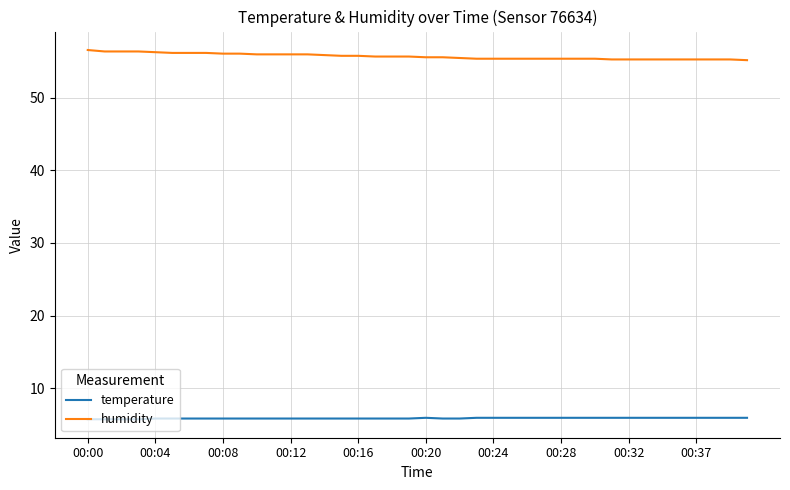

Which series has the largest range (max minus min)?

humidity